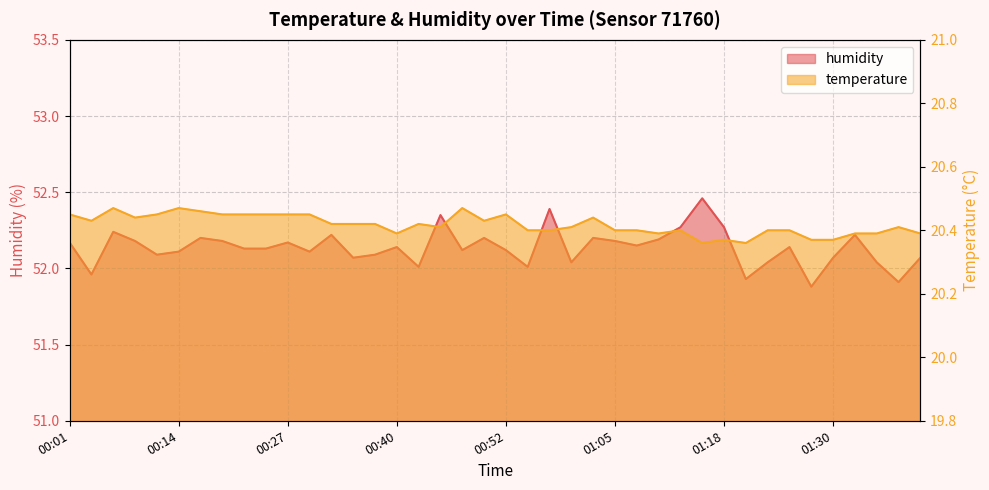

At which category is the sum across all series the highest?

01:15